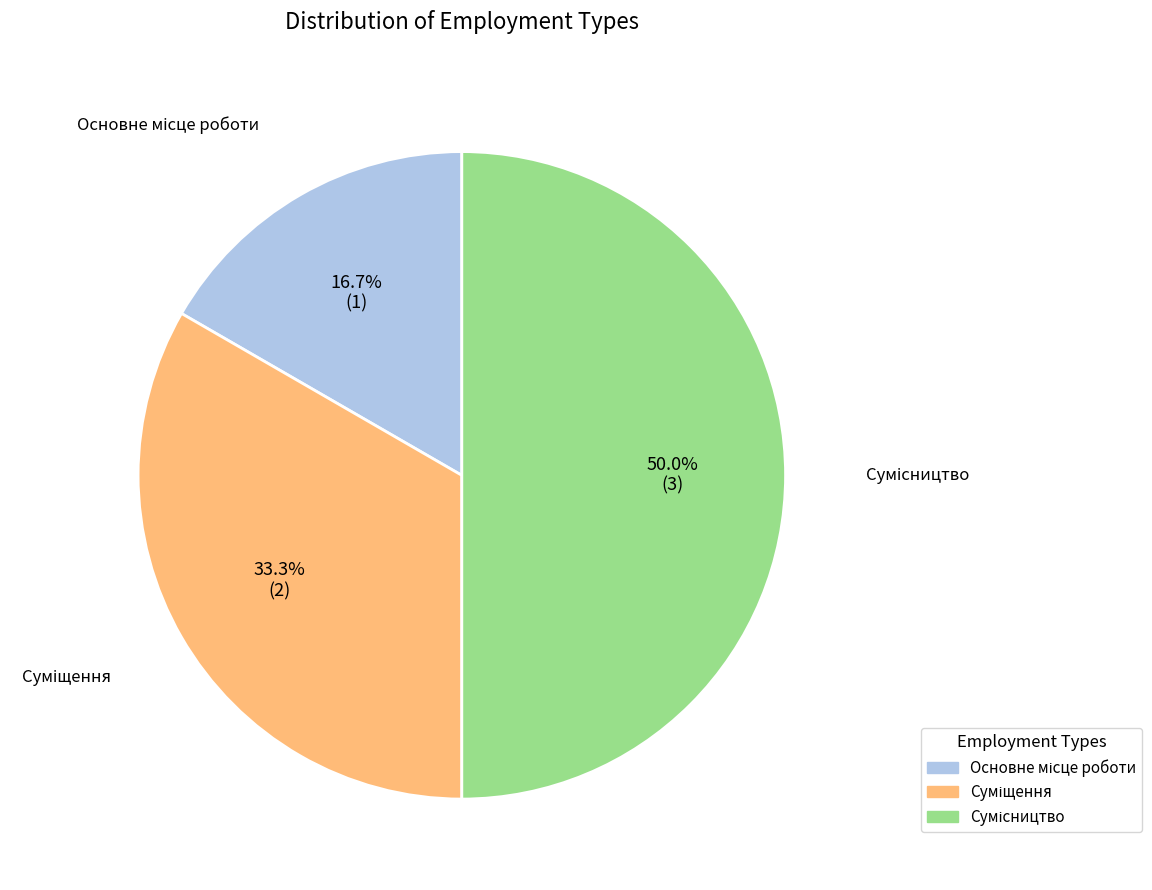

Which has a higher value, Основне місце роботи or Сумісництво?

Сумісництво